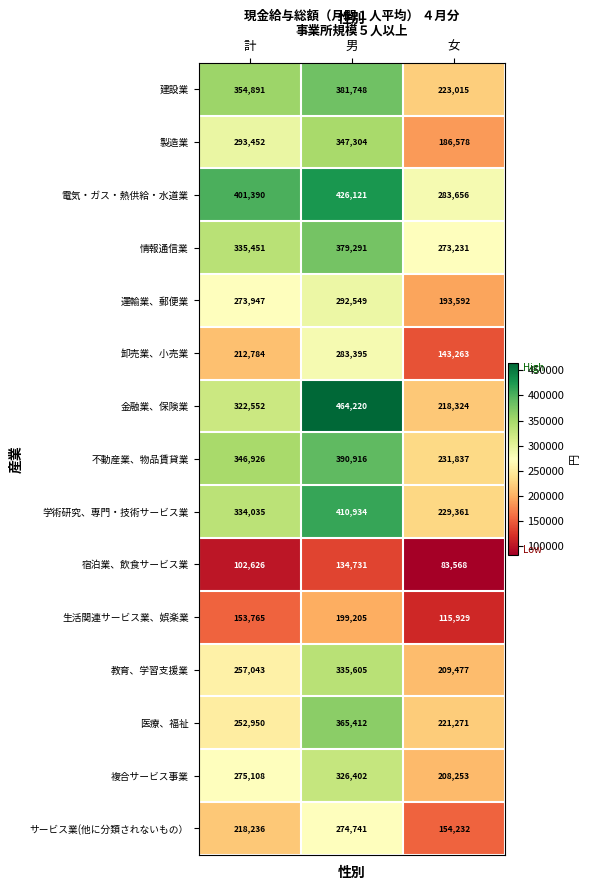

Count the 不動産業、物品賃貸業 values in the range 231837 to 390916.

3